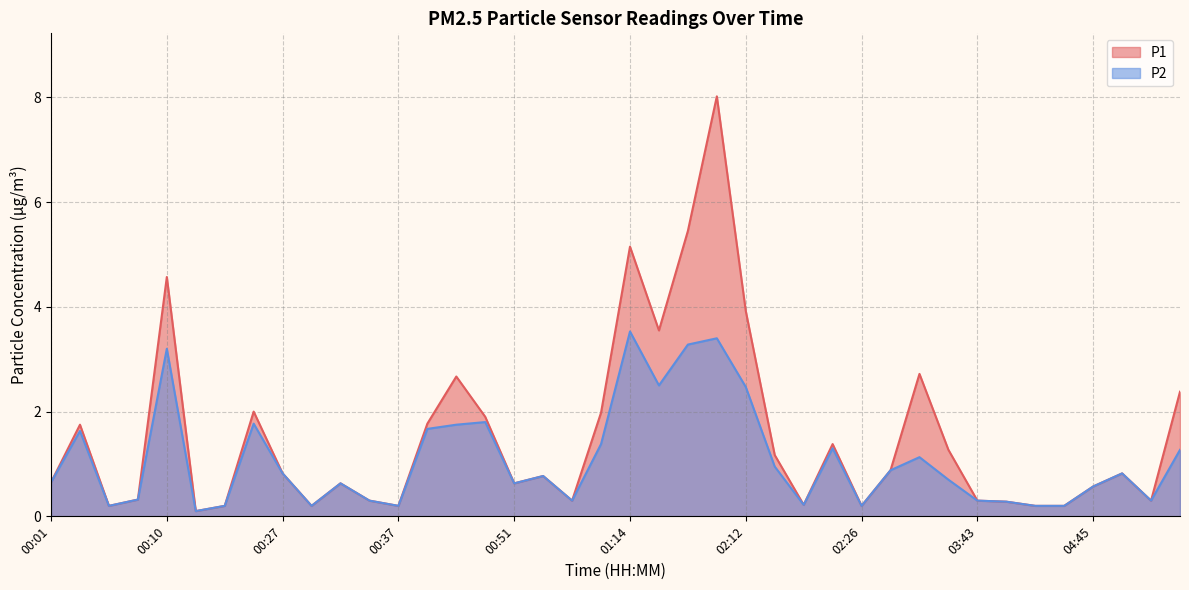

True or false: P1 has a value of 2.7 at 00:46.

True